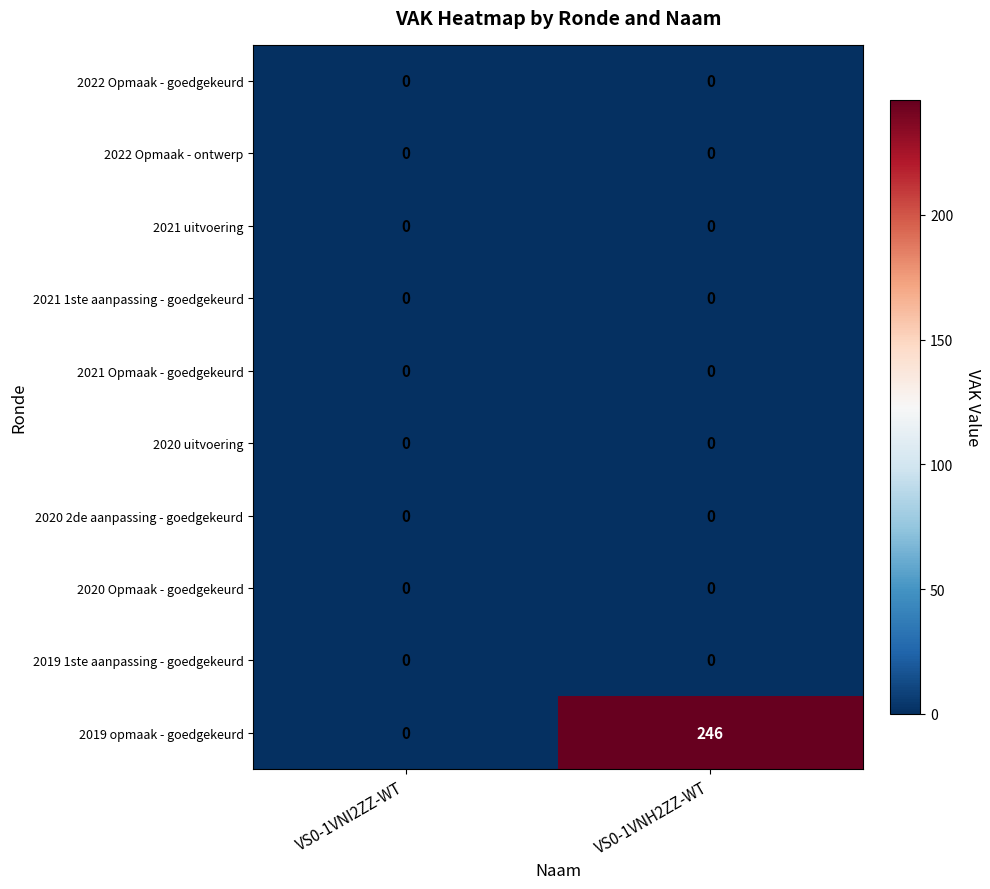

What is the spread (max minus min) of values at VS0-1VNH2ZZ-WT?

246